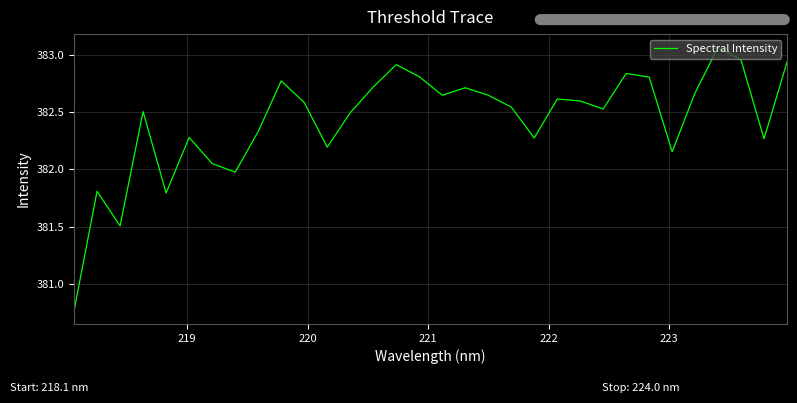

What is the greatest value displayed?

383.1